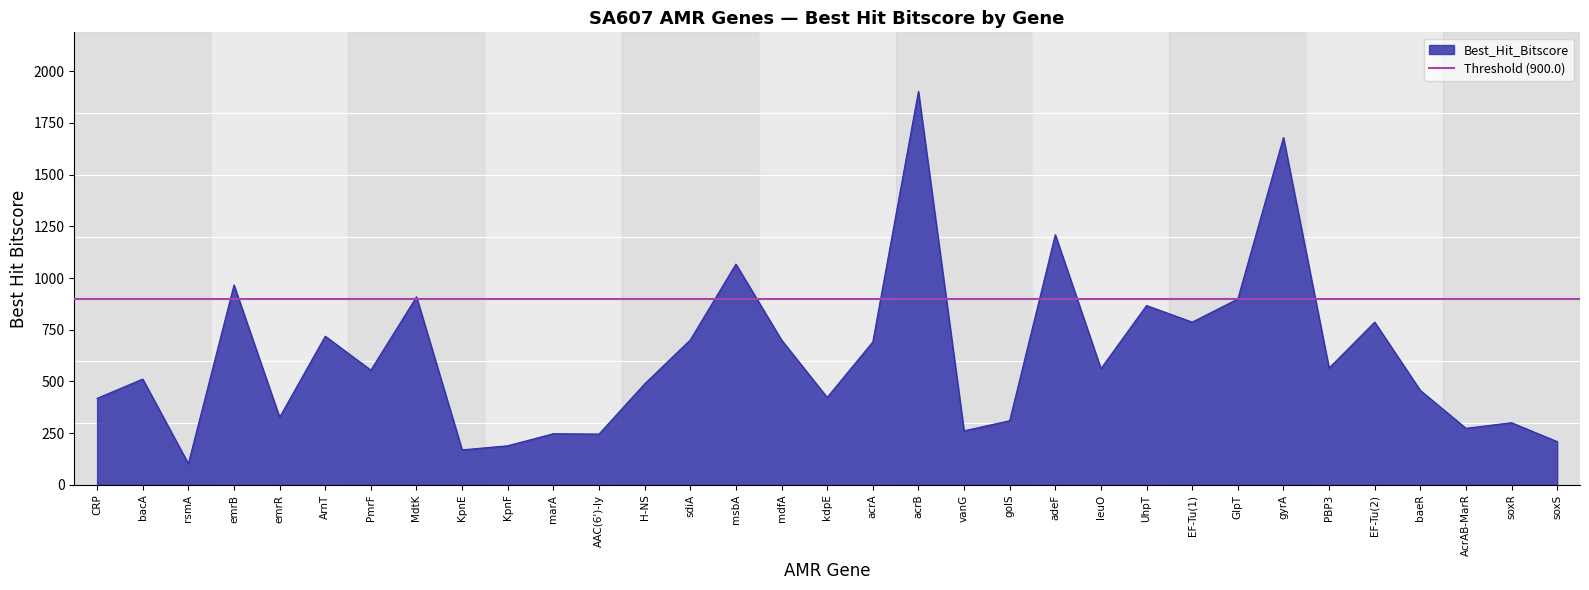

Is it true that the value at emrR is 504.9?

False